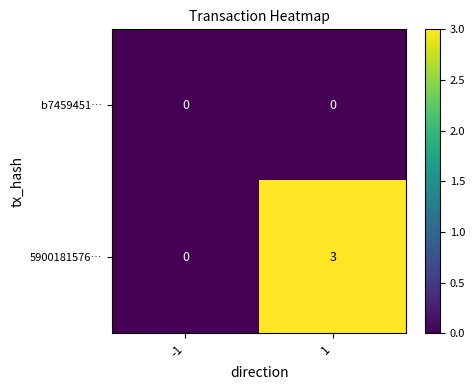

Reading left to right, list all the values displayed in this chart.

b7459451…: 0	0
5900181576…: 0	3